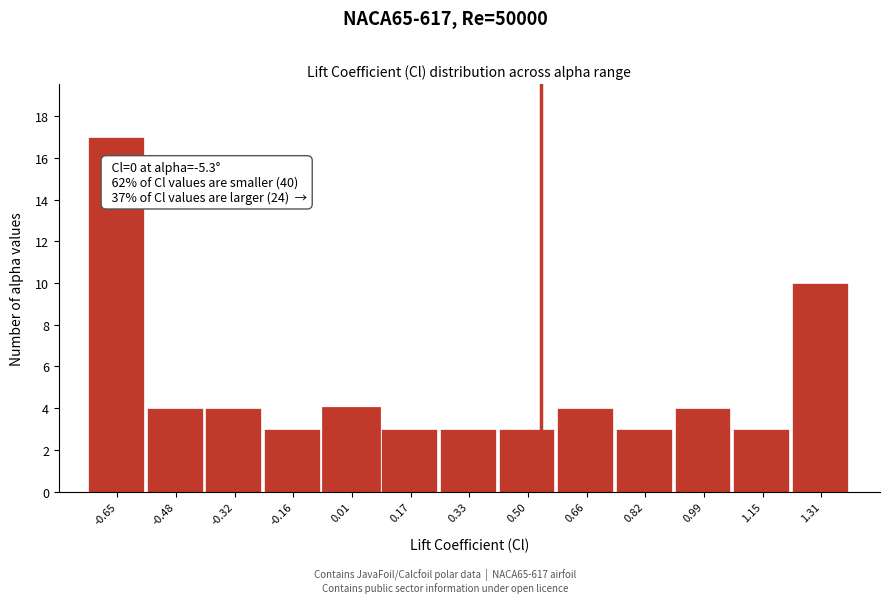

Over which range of the x-axis is the bar tallest?

-0.72 to -0.56